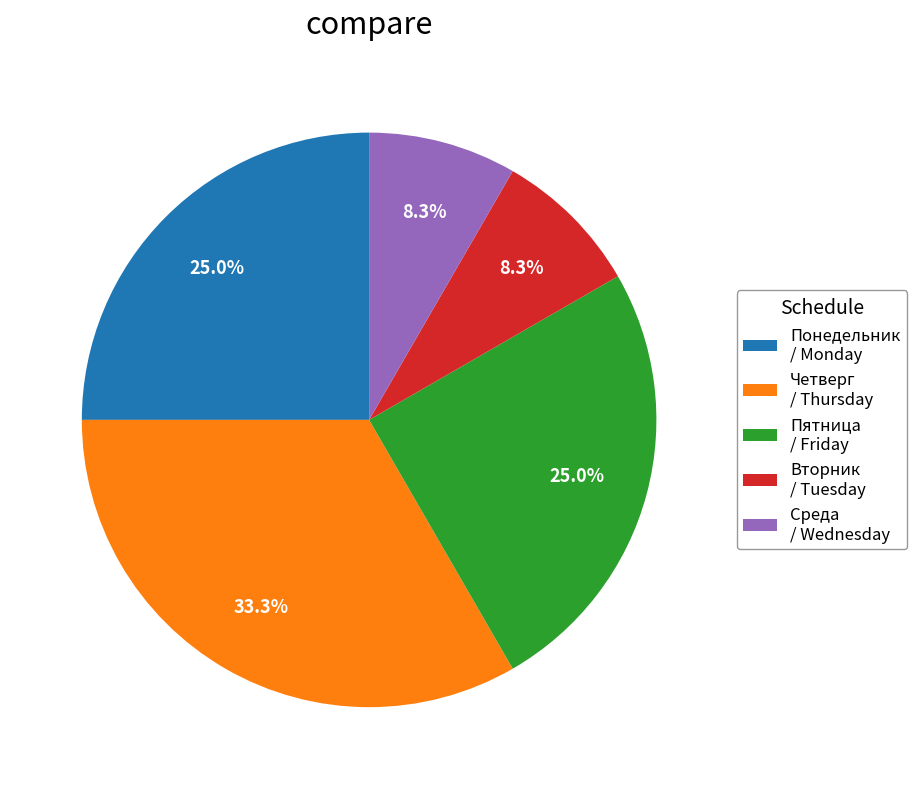

Which has a higher value, Четверг / Thursday or Вторник / Tuesday?

Четверг / Thursday